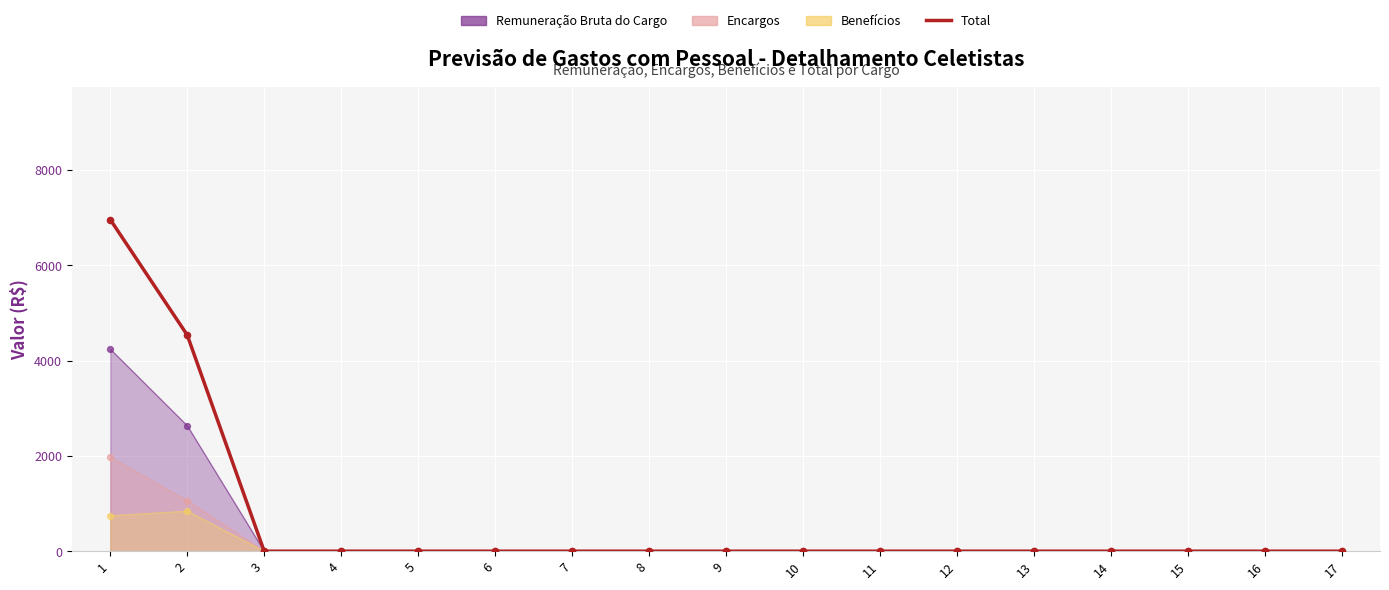

Between 11 and 7, which is larger?

11